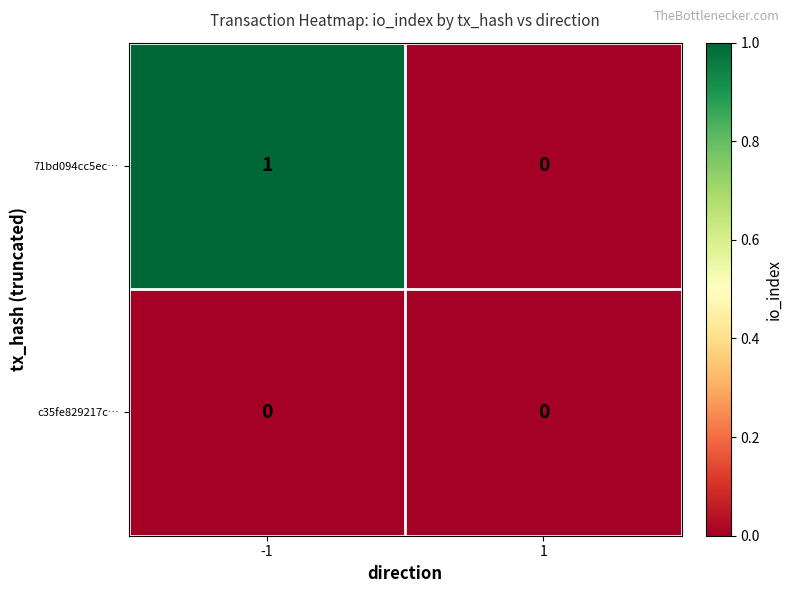

Which series has the widest spread of values?

71bd094cc5ec…